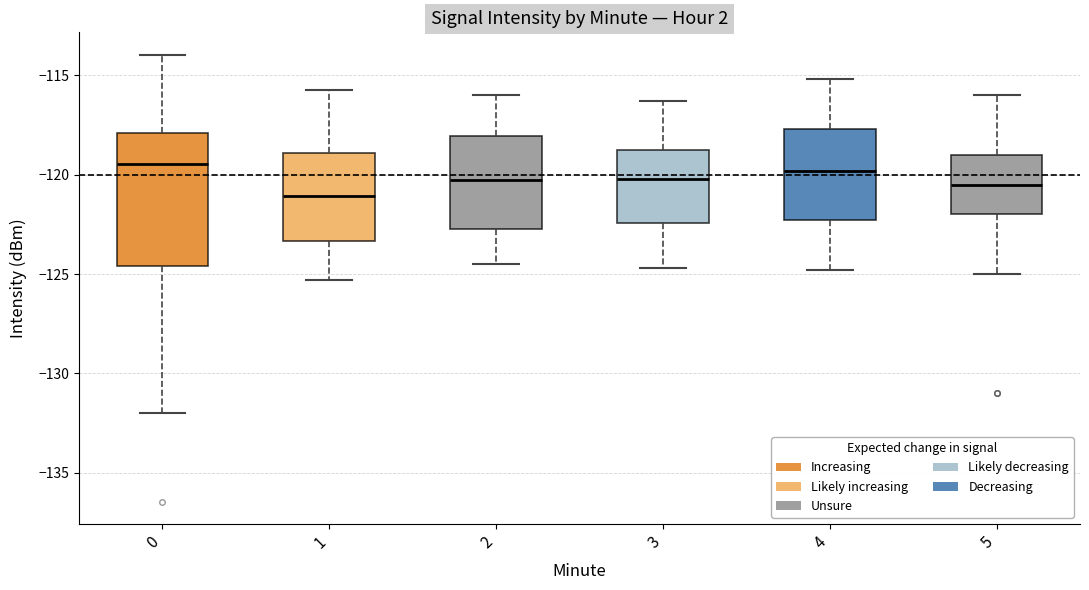

Which box is the tallest, from its lower edge to its upper edge?

0